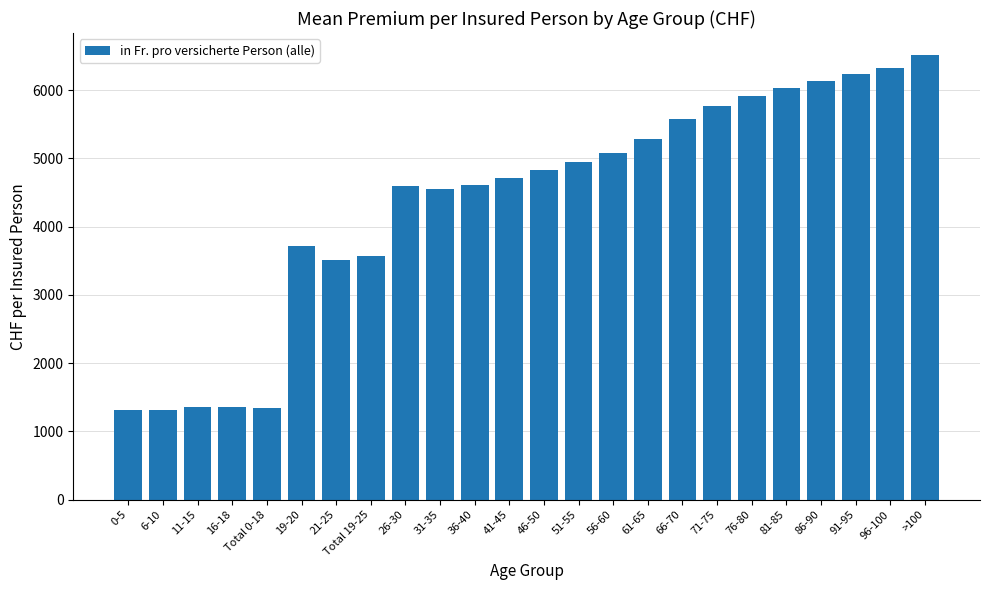

How many bars are there in total?

24